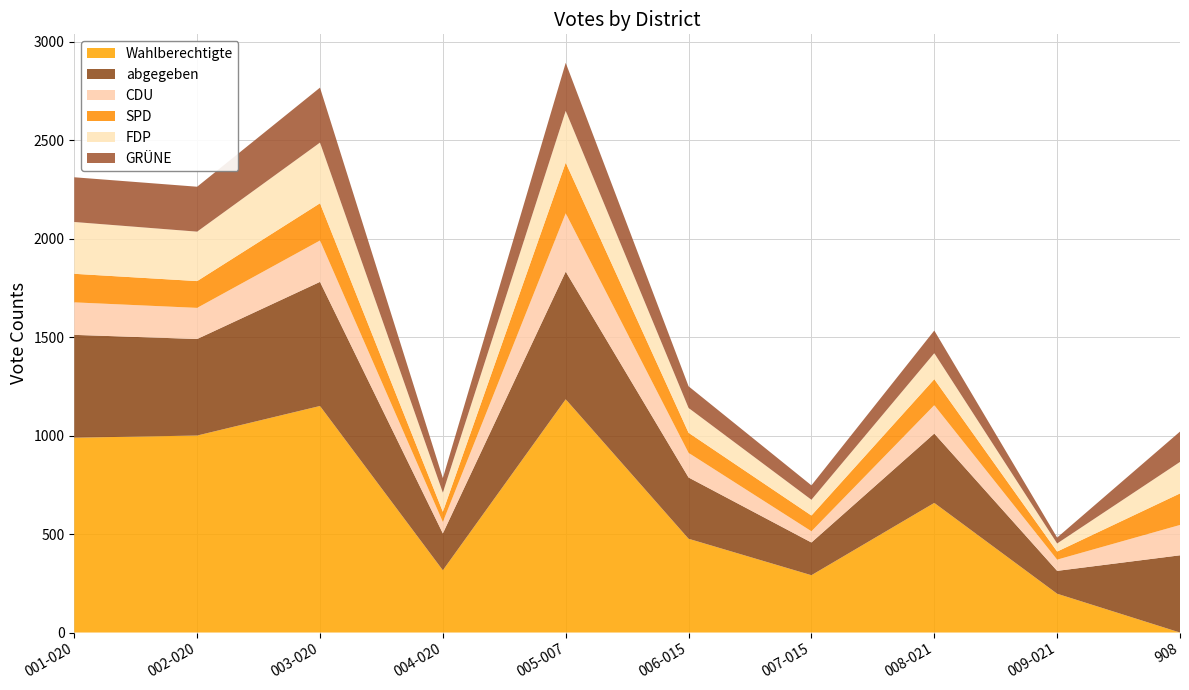

Reading right to left, what are all the values shown in this chart?

Wahlberechtigte: 908=0	009-021=197	008-021=658	007-015=291	006-015=476	005-007=1184	004-020=316	003-020=1150	002-020=1000	001-020=989
abgegeben: 908=392	009-021=116	008-021=352	007-015=166	006-015=311	005-007=648	004-020=187	003-020=630	002-020=490	001-020=522
CDU: 908=154	009-021=57	008-021=144	007-015=57	006-015=125	005-007=296	004-020=58	003-020=210	002-020=158	001-020=165
SPD: 908=160	009-021=41	008-021=132	007-015=80	006-015=102	005-007=257	004-020=52	003-020=189	002-020=136	001-020=145
FDP: 908=160	009-021=41	008-021=132	007-015=80	006-015=126	005-007=263	004-020=97	003-020=308	002-020=251	001-020=263
GRÜNE: 908=154	009-021=30	008-021=115	007-015=73	006-015=110	005-007=244	004-020=74	003-020=279	002-020=228	001-020=227